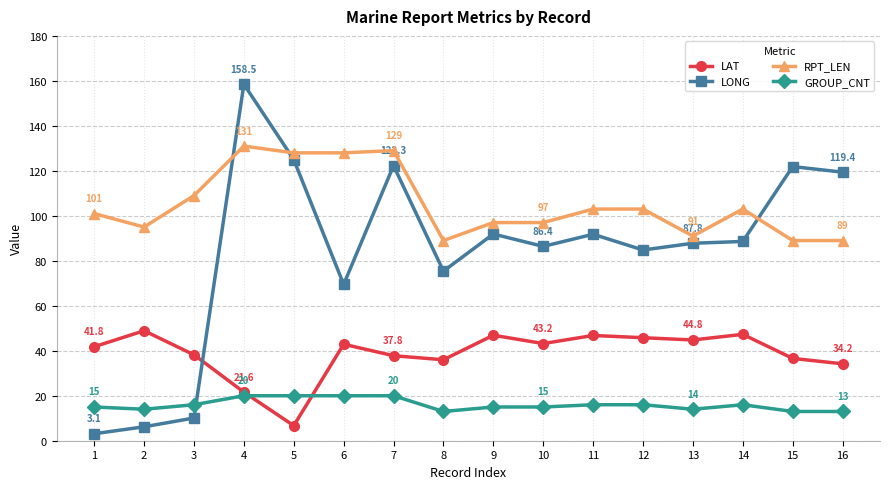

True or false: GROUP_CNT and RPT_LEN cross at least once.

False